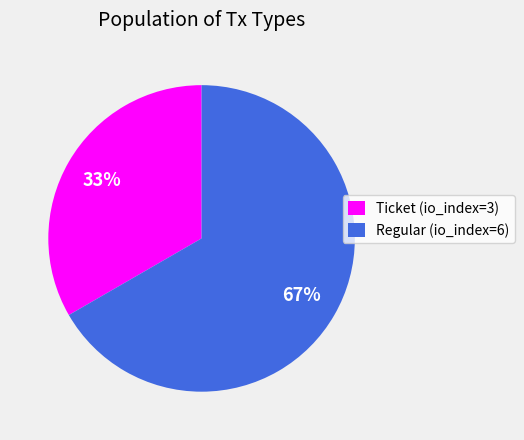

True or false: Regular (io_index=6) accounts for 55% of the total.

False